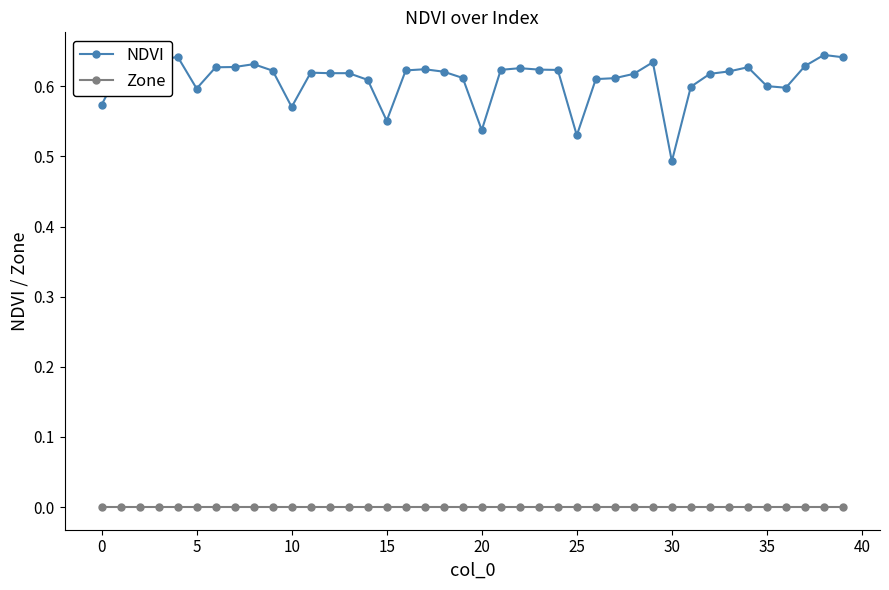

Which series has the largest total across all categories?

NDVI